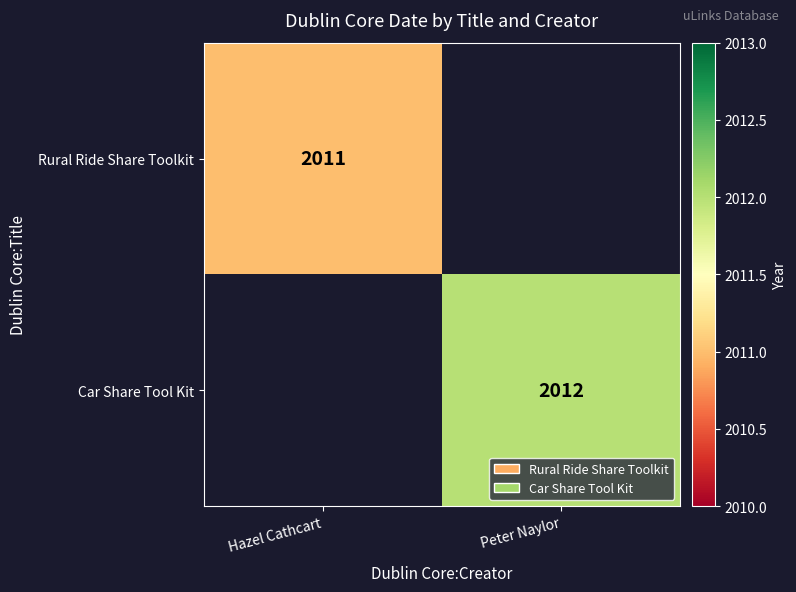

The value of Car Share Tool Kit at Peter Naylor is 2012. True or false?

True